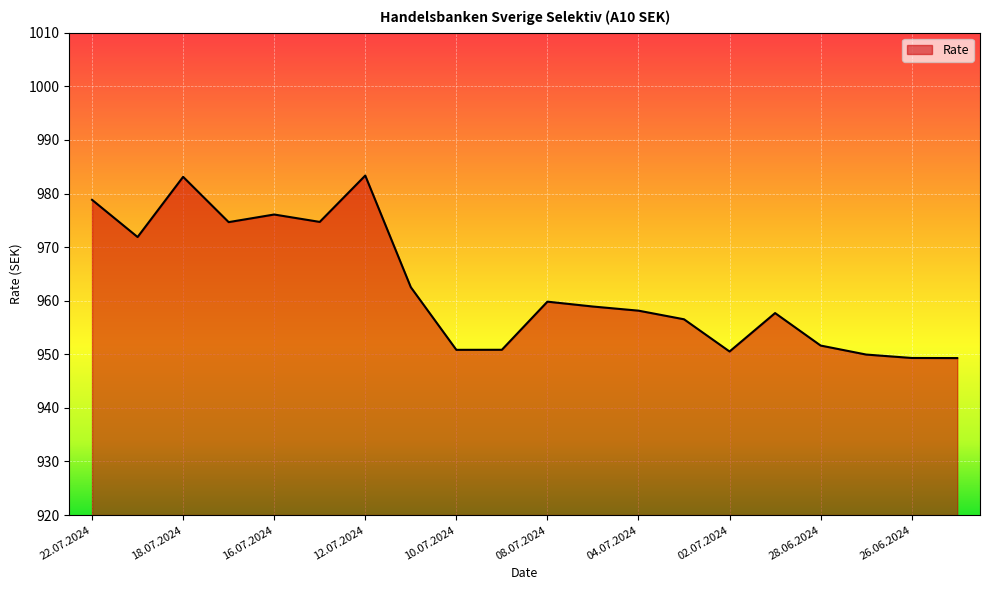

What is the greatest value displayed?

983.4